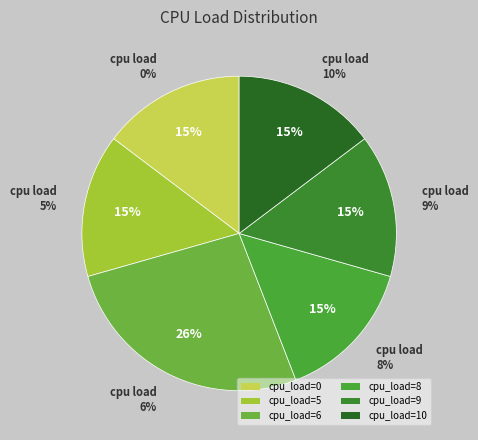

Approximately how many times larger is the value at 10 compared to other?

1.0